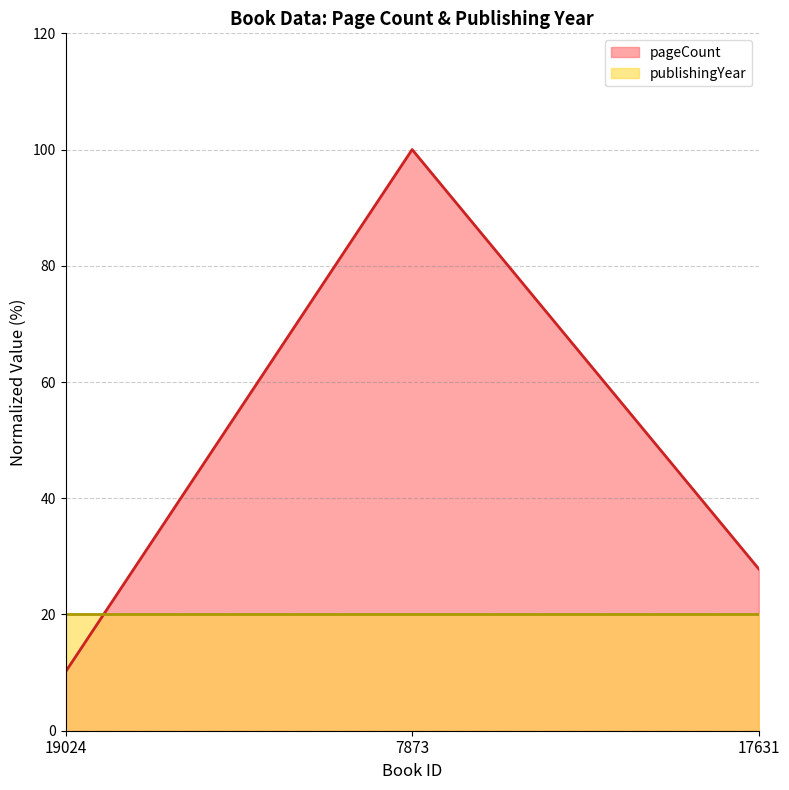

Where does the data first go above 27?

7873